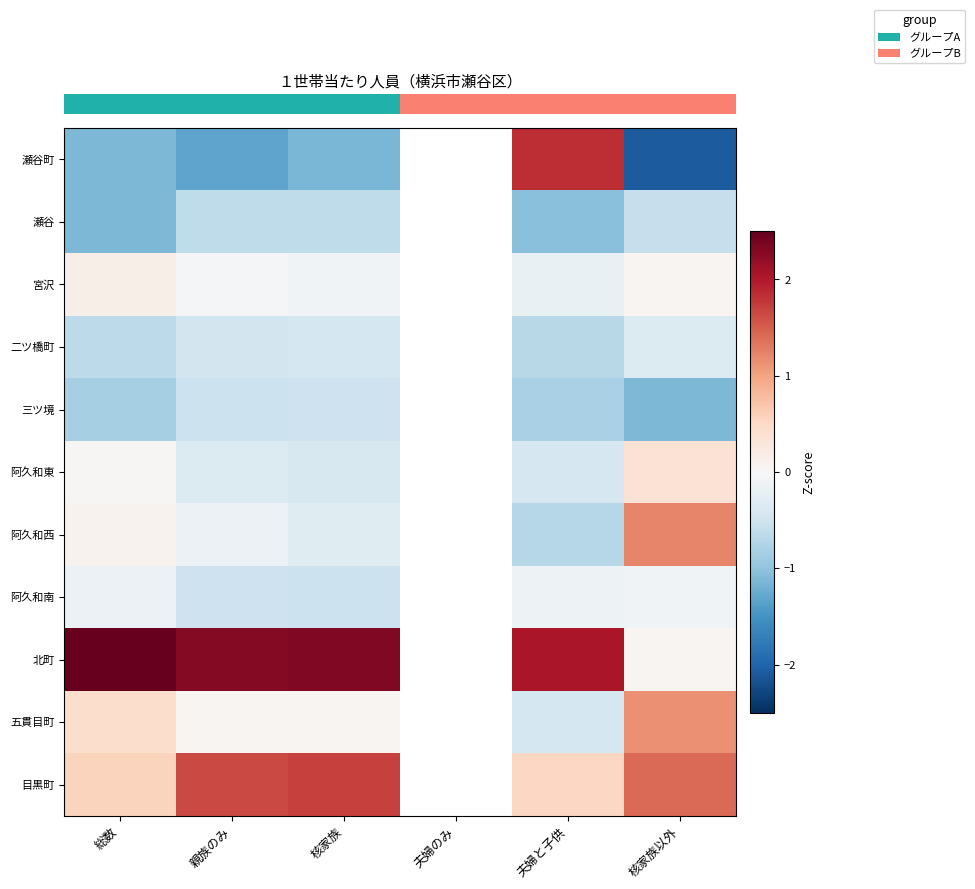

Which category has the lowest value across all series?

核家族以外